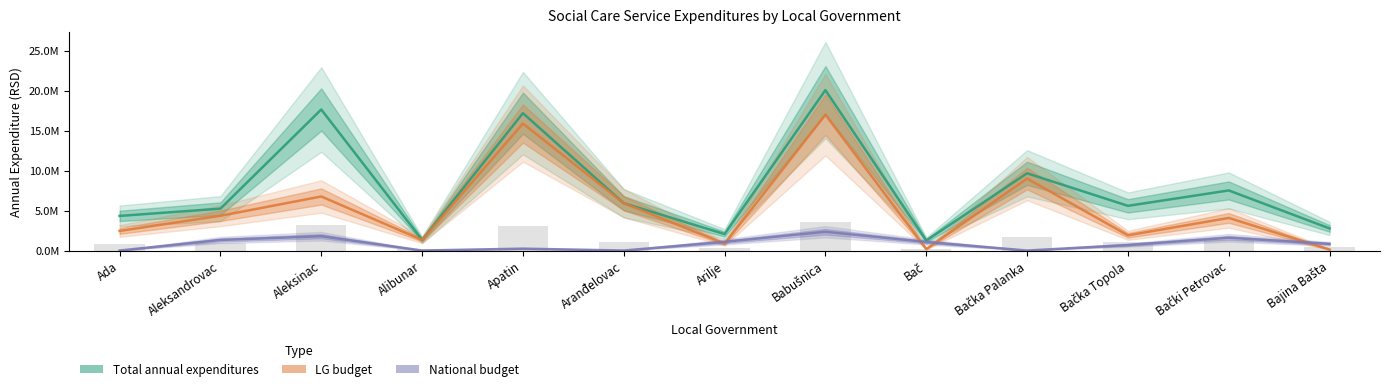

The value of LG budget at Aleksandrovac is 4347960. True or false?

True